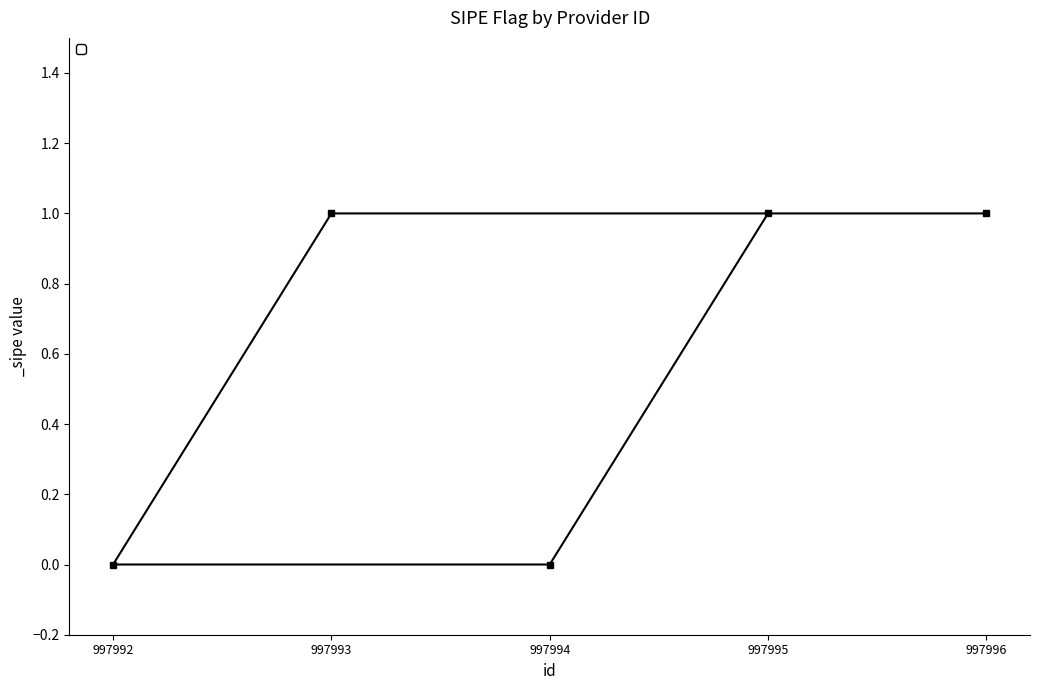

Which label corresponds to the smallest value in the chart?

997994